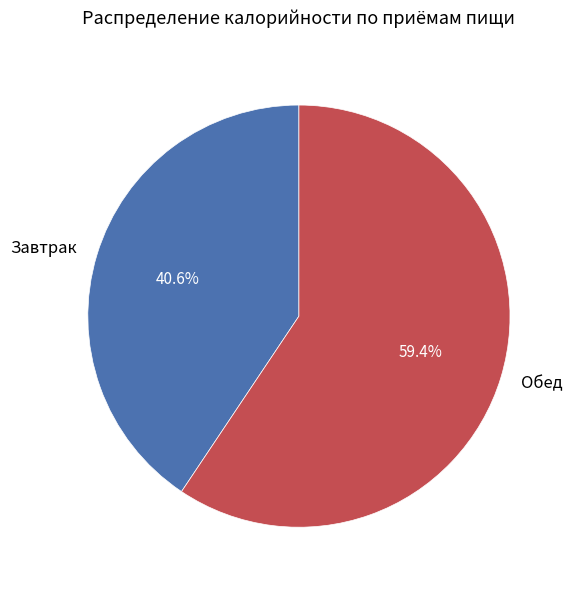

True or false: Обед accounts for 59% of the total.

True